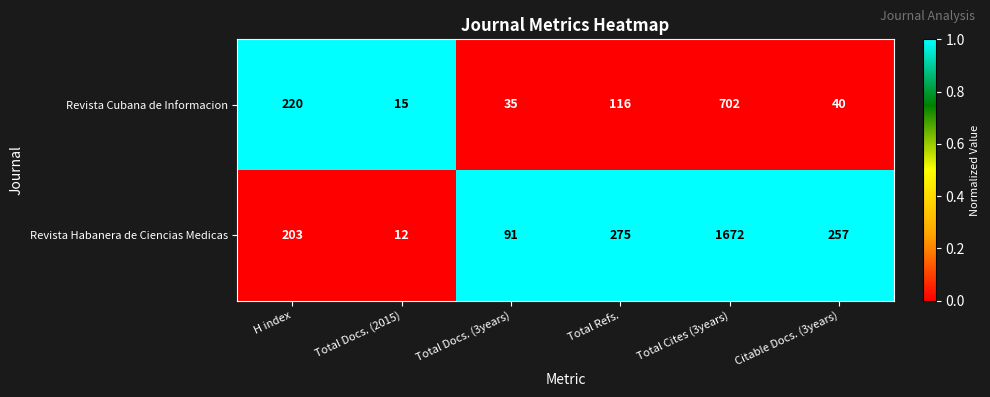

The value of Revista Cubana de Informacion at Total Cites (3years) is 702. True or false?

True